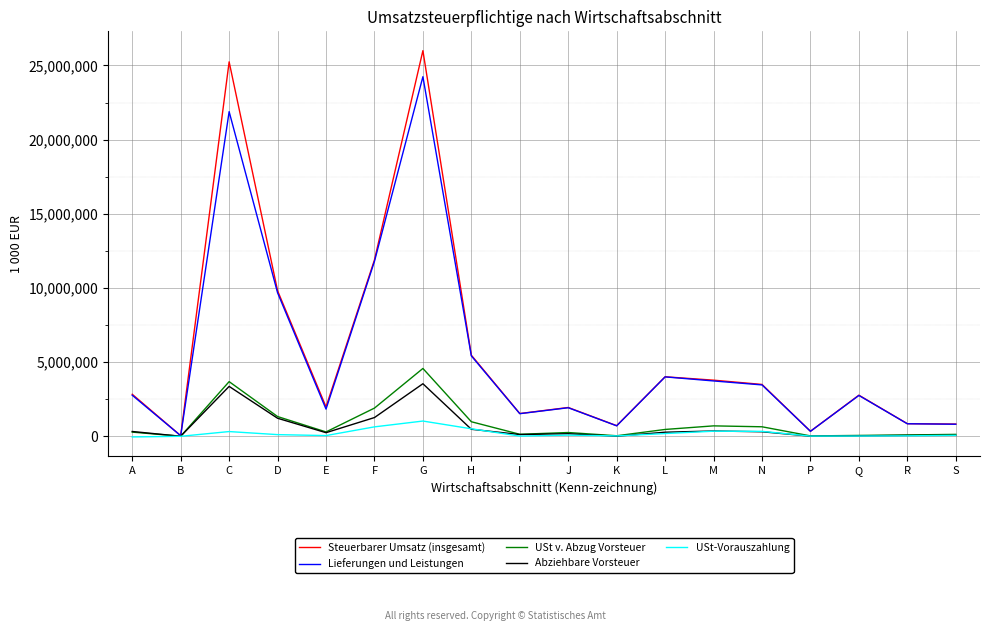

What is the minimum value shown in the chart?

-42535